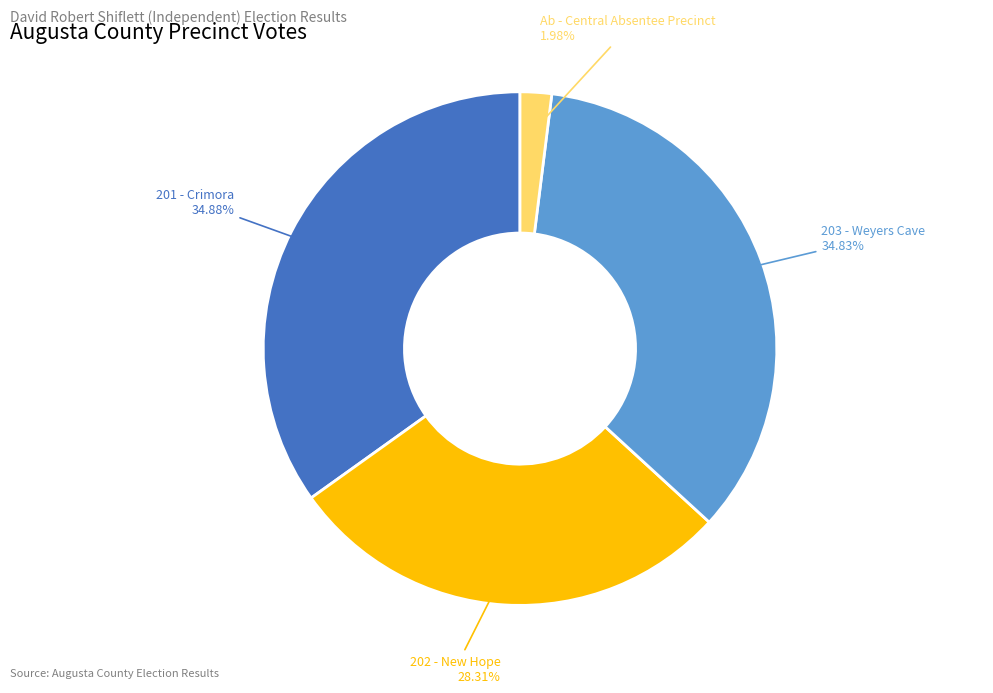

Combined, do 202 - New Hope and Ab - Central Absentee Precinct account for over 50%?

No